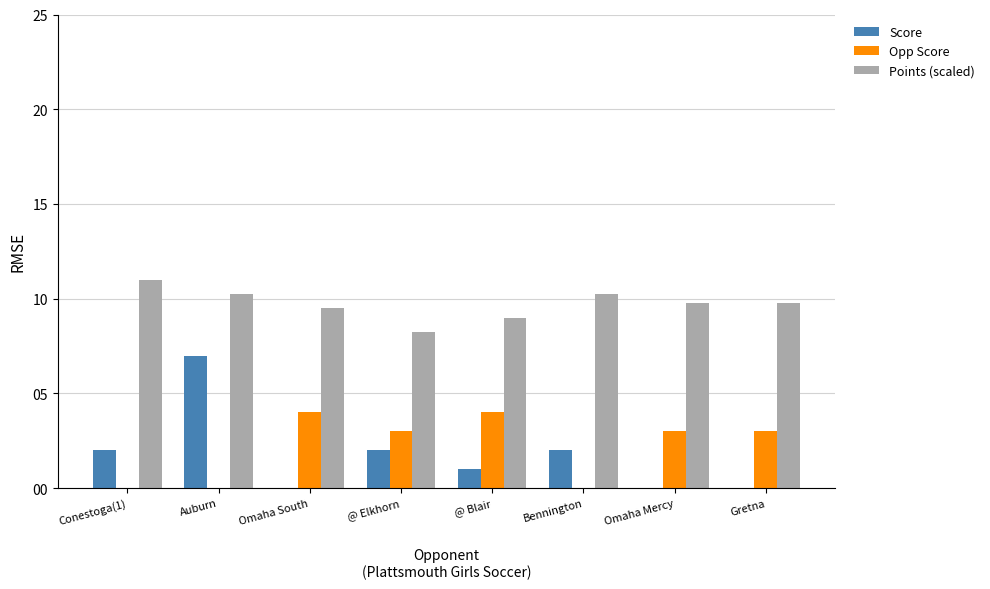

What is the sum of all Score values?

14.0